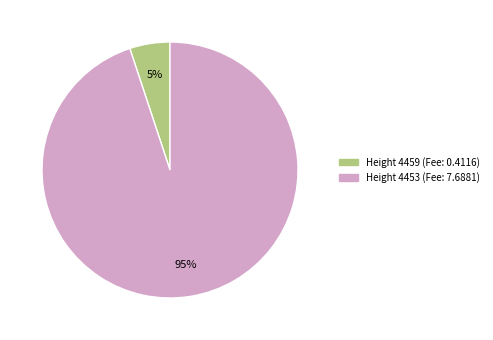

To the nearest percent, what is the difference between the largest and smallest slice percentages?

90%